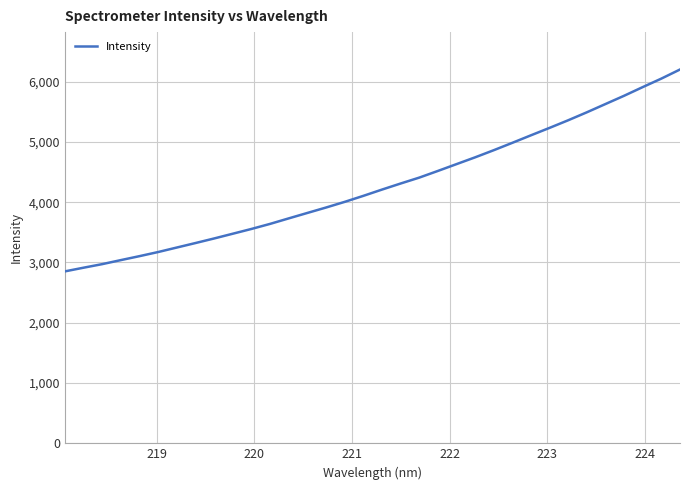

What is the minimum value shown in the chart?

2851.8